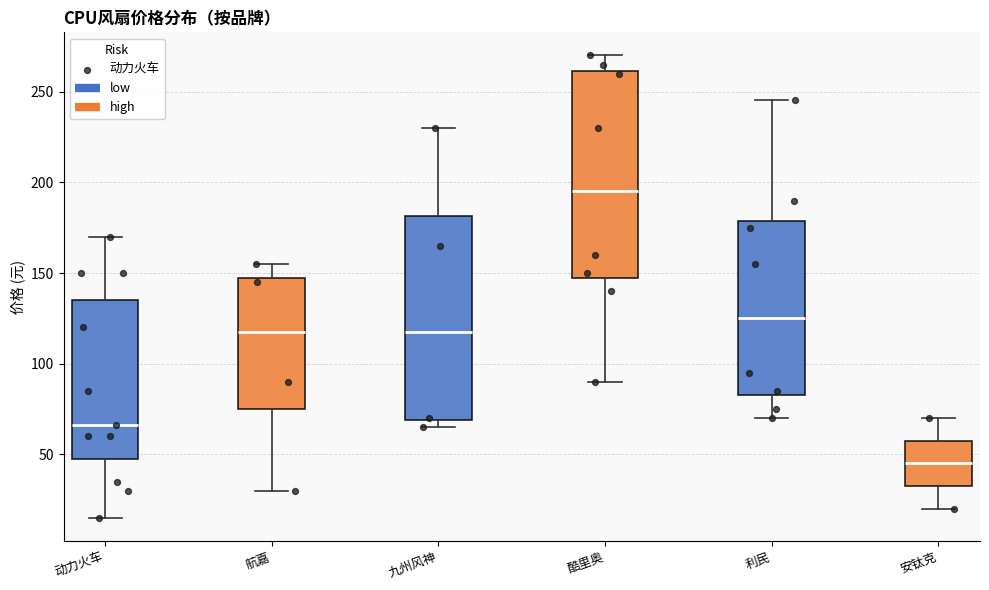

Where does the median line of the box for 九州风神 sit on the y-axis? The values are not printed on the chart, so give them approximately, as read against the axis.

120